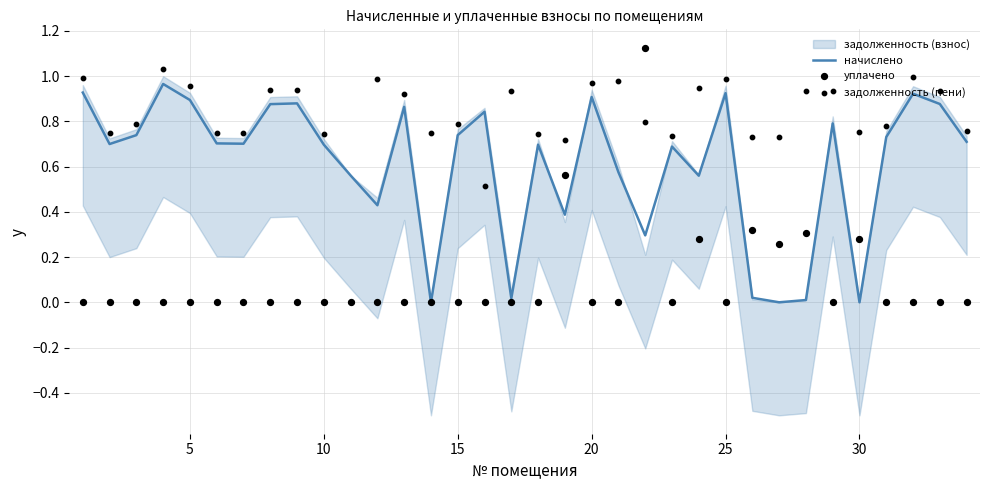

Which series contains the highest Y value?

уплачено